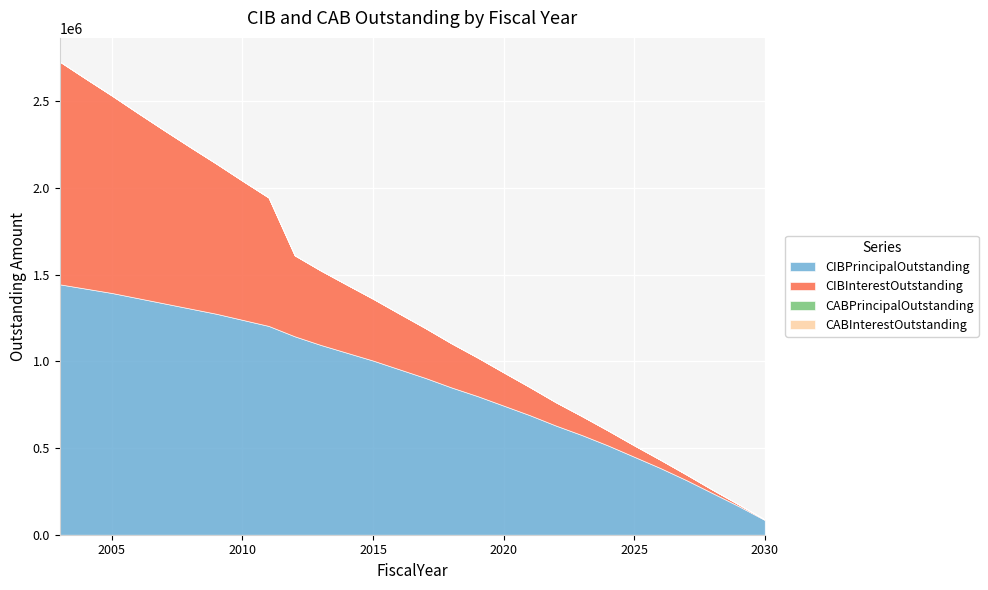

True or false: CABPrincipalOutstanding and CIBInterestOutstanding cross at least once.

False